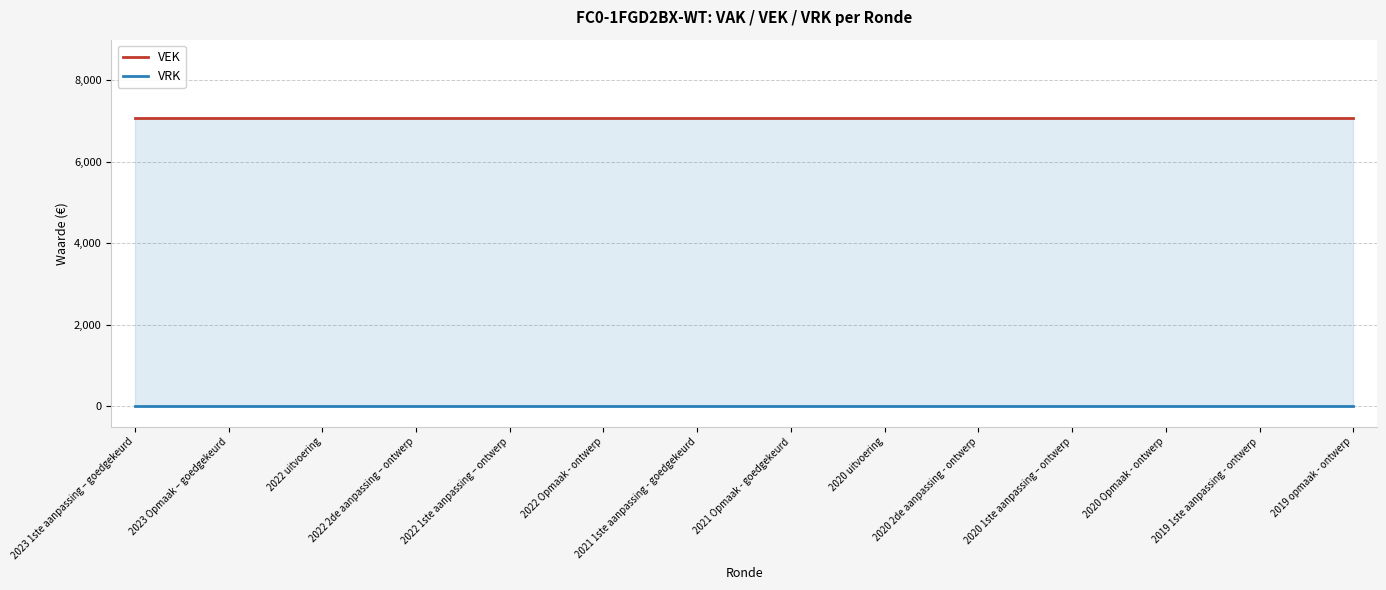

The VRK series shows 0 at 2023 1ste aanpassing – goedgekeurd. True or false?

True